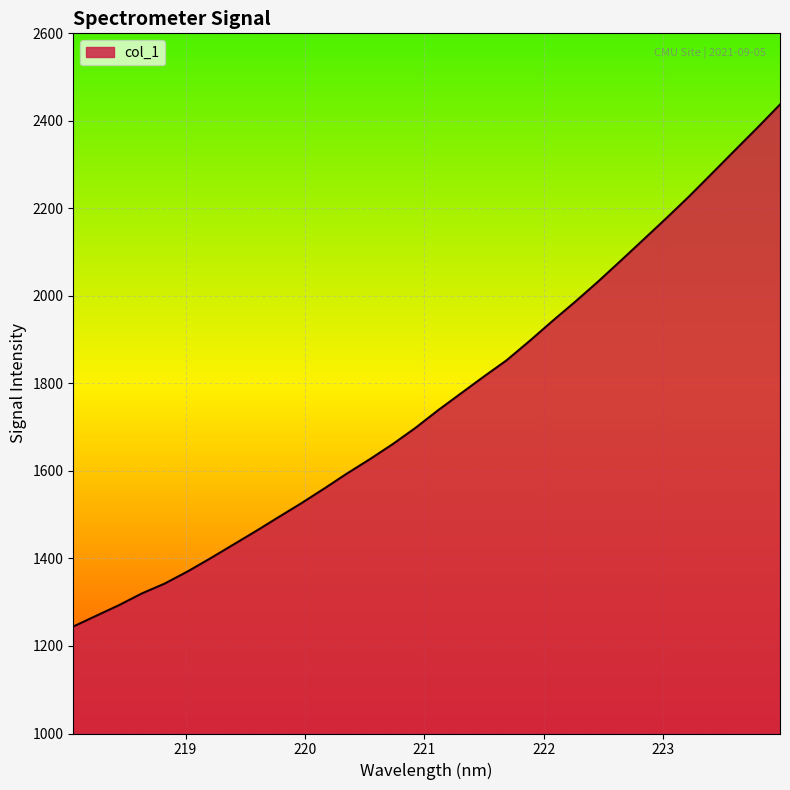

What is the minimum value shown in the chart?

1244.4